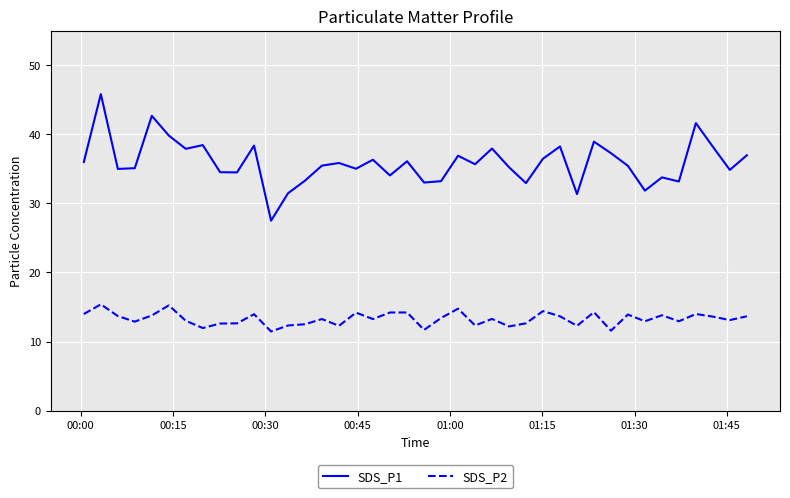

What are all the series names shown in the legend?

SDS_P1, SDS_P2